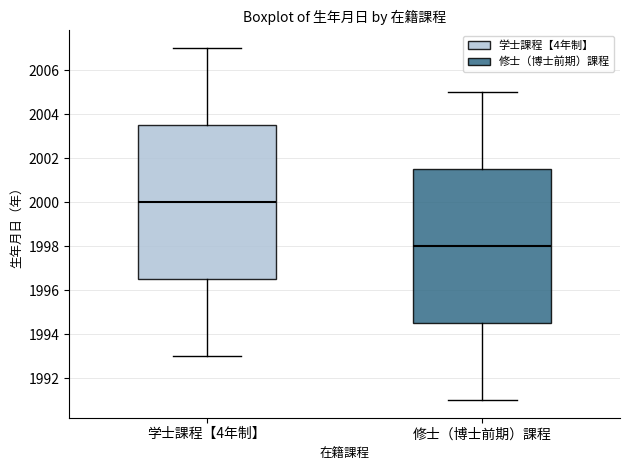

Reading left to right, read every box against the y-axis: the position of its median line, the range the box covers, and the ends of its whiskers. The values are not printed on the chart, so give them approximately, as read against the axis.

学士課程【4年制】: median 2000.0, box 1996.6 to 2003.6, whiskers 1993.0 to 2007.0
修士（博士前期）課程: median 1998.0, box 1994.6 to 2001.6, whiskers 1991.0 to 2005.0